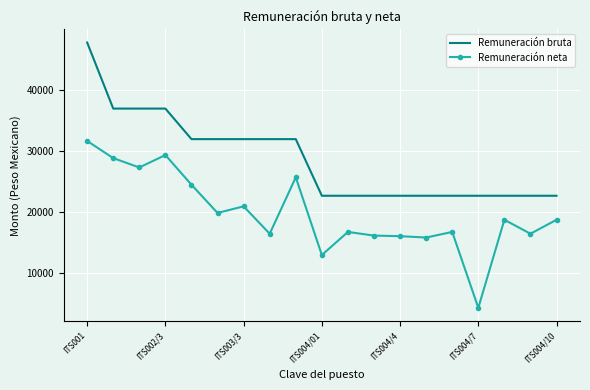

Which series has the widest spread of values?

Remuneración neta